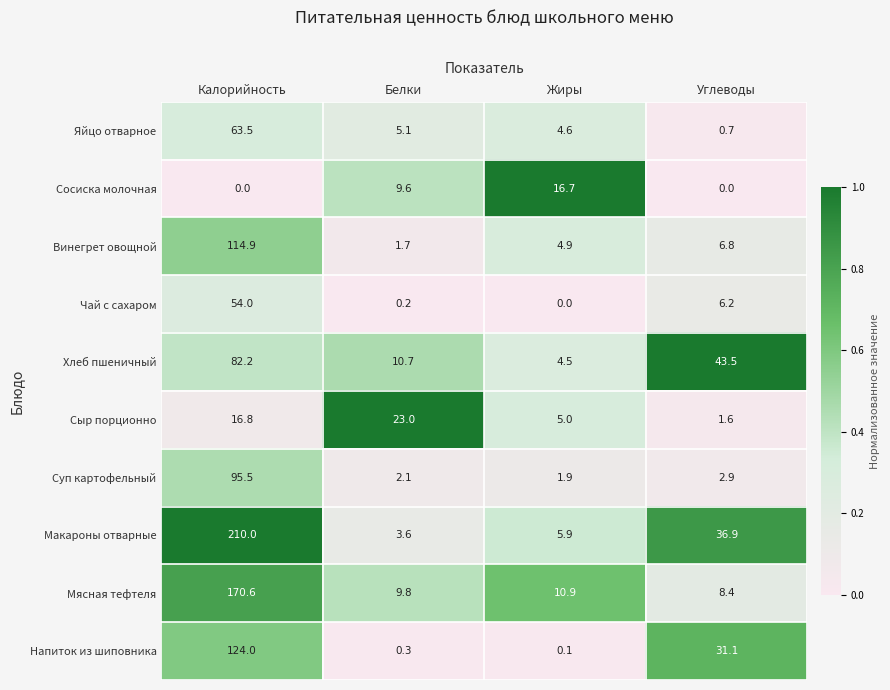

The Макароны отварные series shows 65.9 at Углеводы. True or false?

False